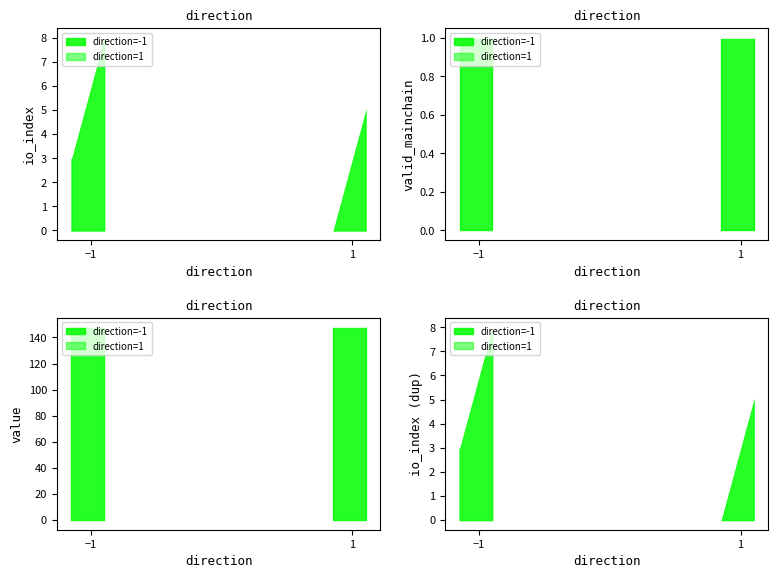

What is the difference between the highest and lowest values at 1?

146.8